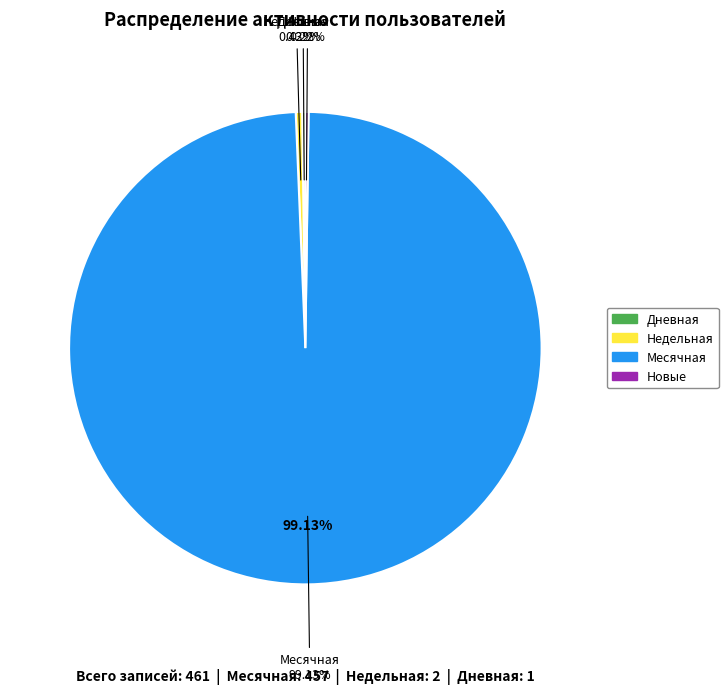

The Новые slice represents 0% of the pie. True or false?

True